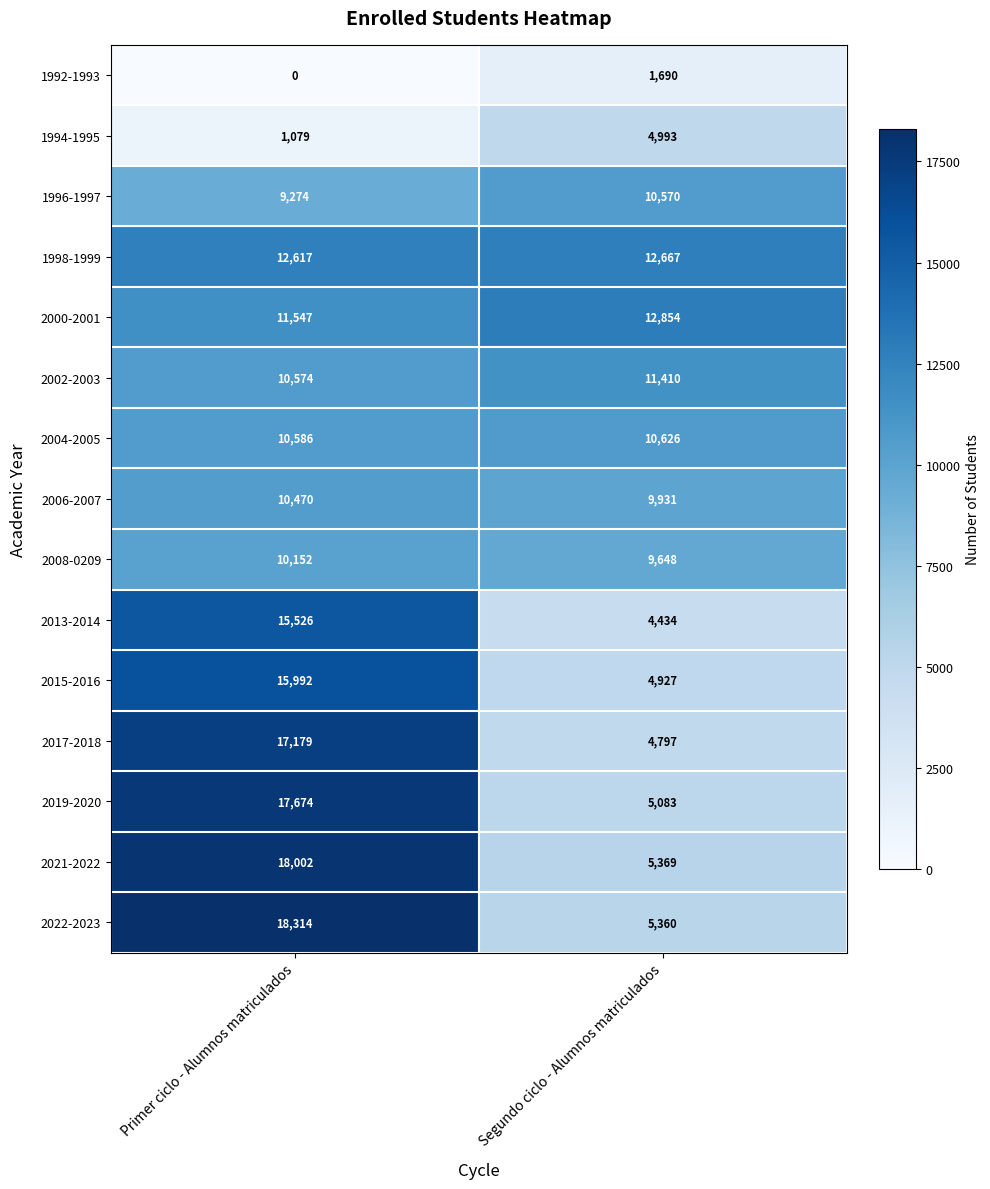

Reading left to right, extract all data points from this chart.

1992-1993: 0	1690
1994-1995: 1079	4993
1996-1997: 9274	10570
1998-1999: 12617	12667
2000-2001: 11547	12854
2002-2003: 10574	11410
2004-2005: 10586	10626
2006-2007: 10470	9931
2008-0209: 10152	9648
2013-2014: 15526	4434
2015-2016: 15992	4927
2017-2018: 17179	4797
2019-2020: 17674	5083
2021-2022: 18002	5369
2022-2023: 18314	5360